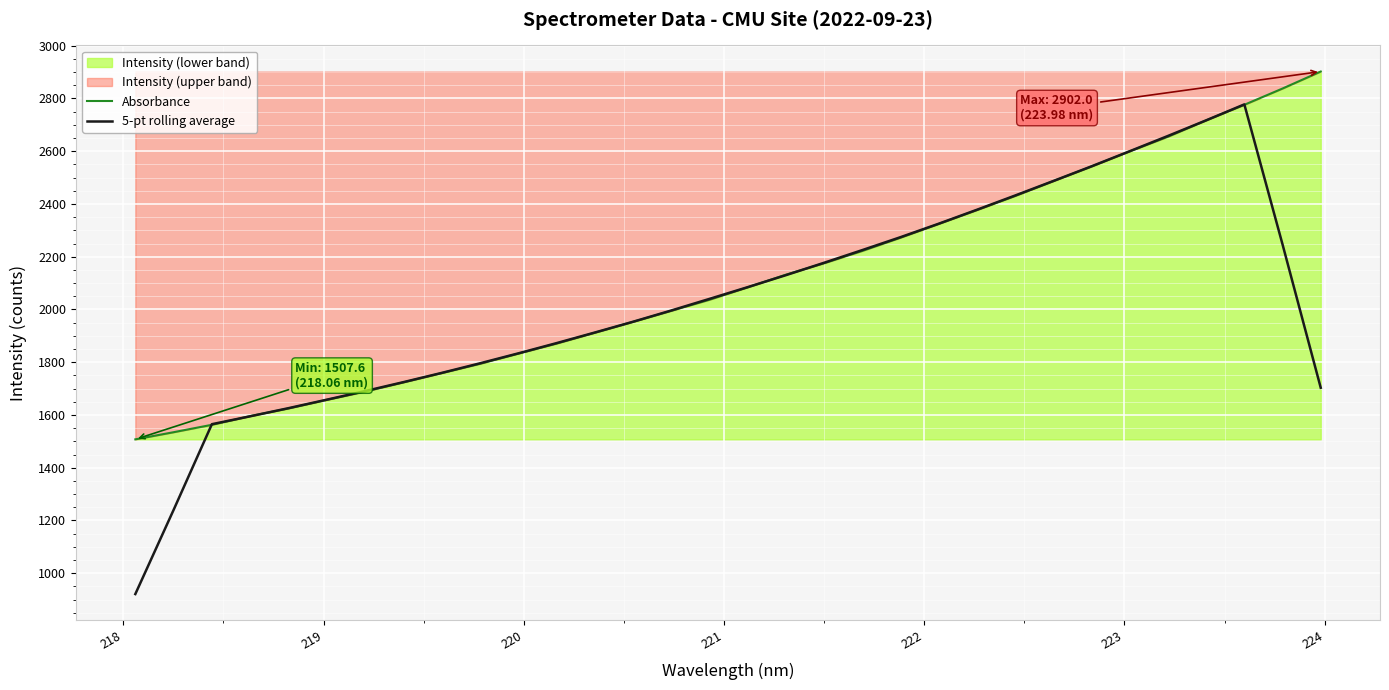

What is the maximum value for 5-pt rolling average?

2777.5